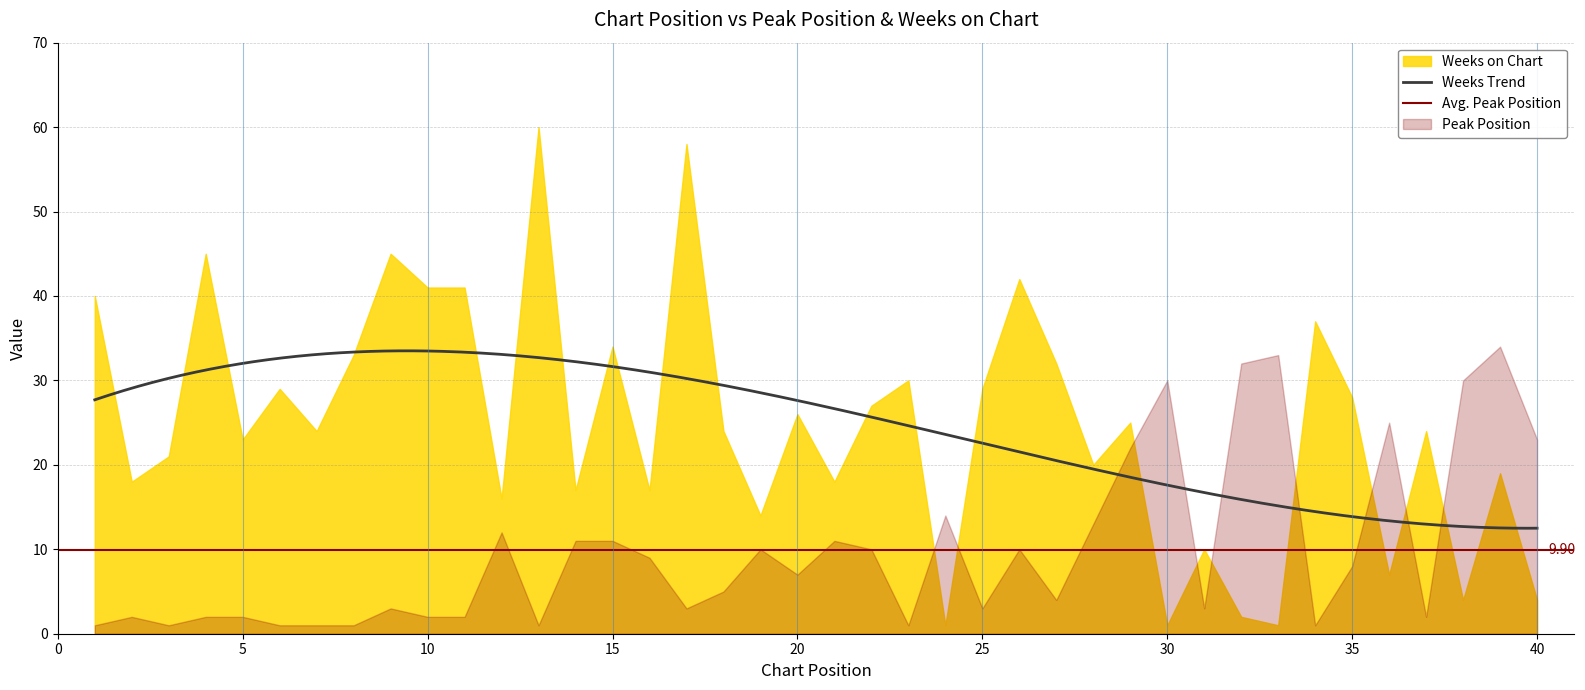

Reading left to right, list all the values displayed in this chart.

Peak Position: 1	2	1	2	2	1	1	1	3	2	2	12	1	11	11	9	3	5	10	7	11	10	1	14	3	10	4	13	22	30	3	32	33	1	8	25	2	30	34	23
Weeks on Chart: 40	18	21	45	23	29	24	33	45	41	41	16	60	17	34	17	58	24	14	26	18	27	30	1	29	42	32	20	25	1	10	2	1	37	28	7	24	4	19	4